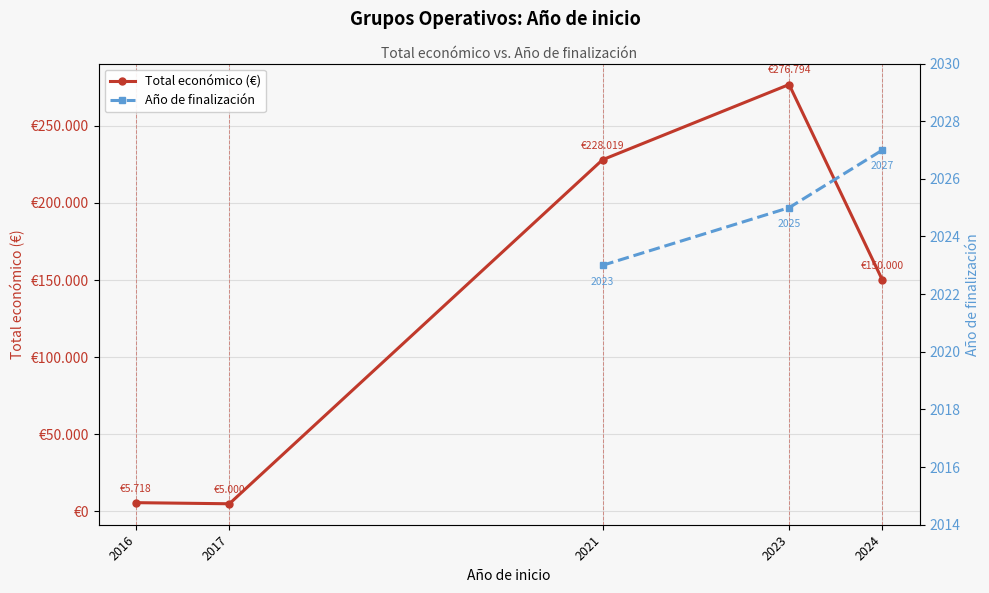

At which category does the chart reach its minimum across all series?

2017